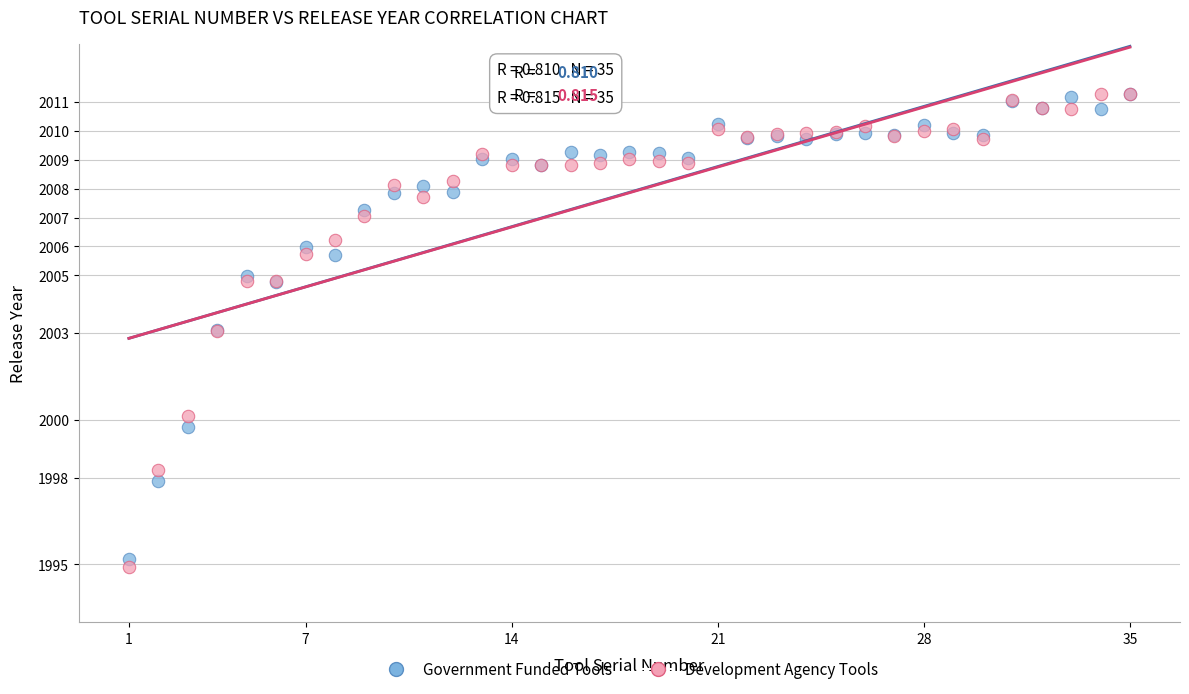

What are all the series names shown in the legend?

Government Funded Tools, Development Agency Tools